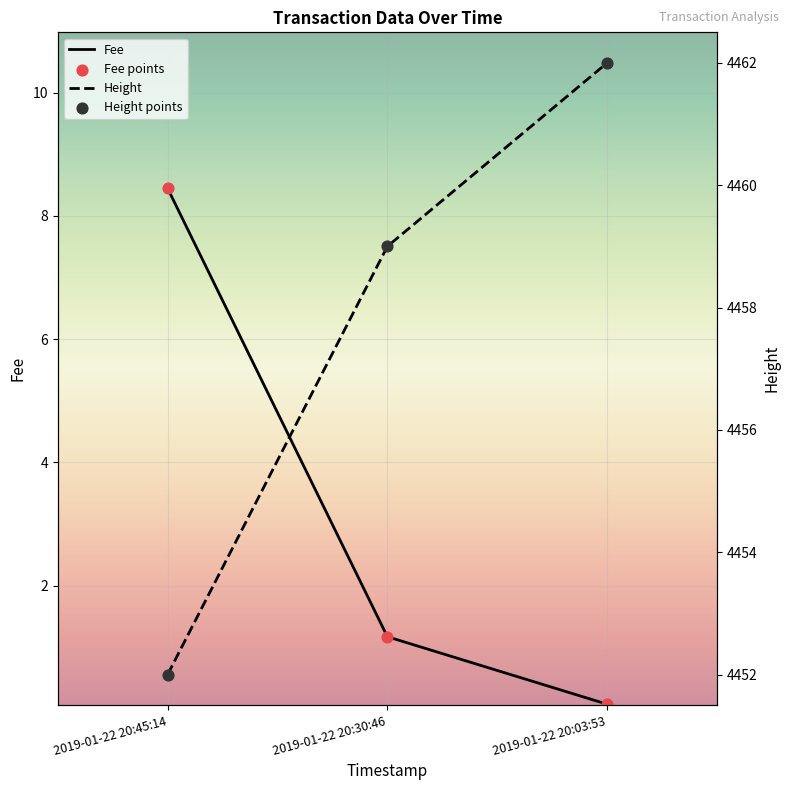

Which series has the largest total across all categories?

Height